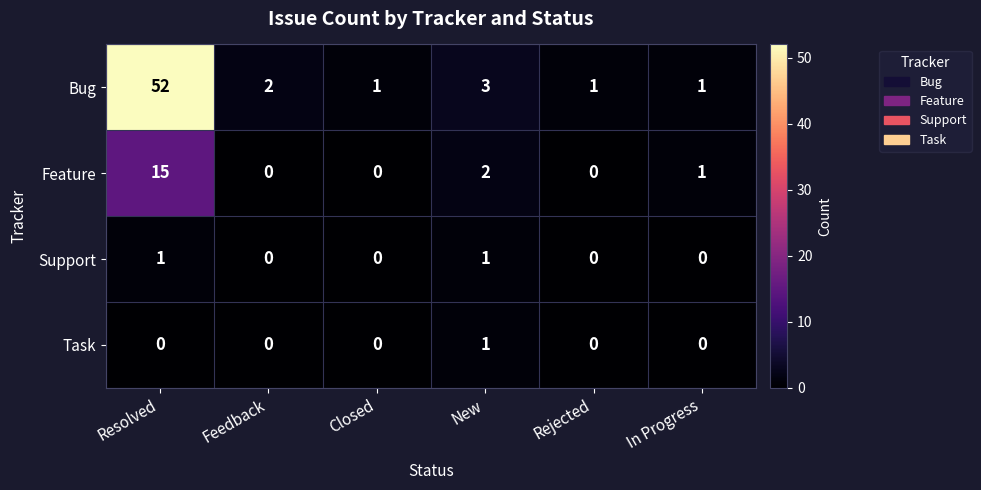

Which series has the widest spread of values?

Bug